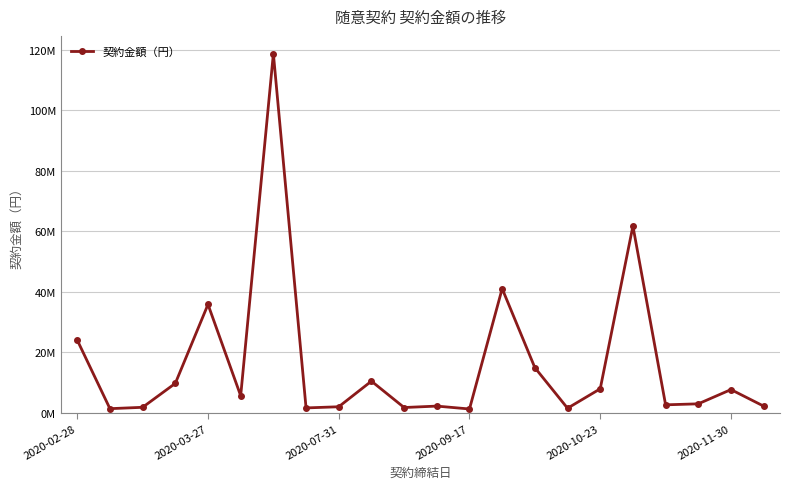

What is the difference between the maximum and second lowest values?

117453600